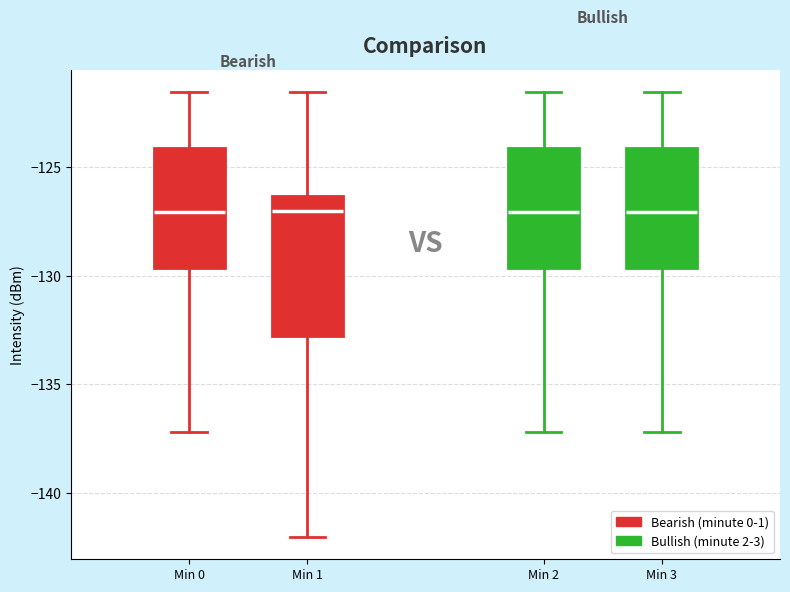

Where is the lower edge of the box for Min 0 on the y-axis? The values are not printed on the chart, so give them approximately, as read against the axis.

-129.5